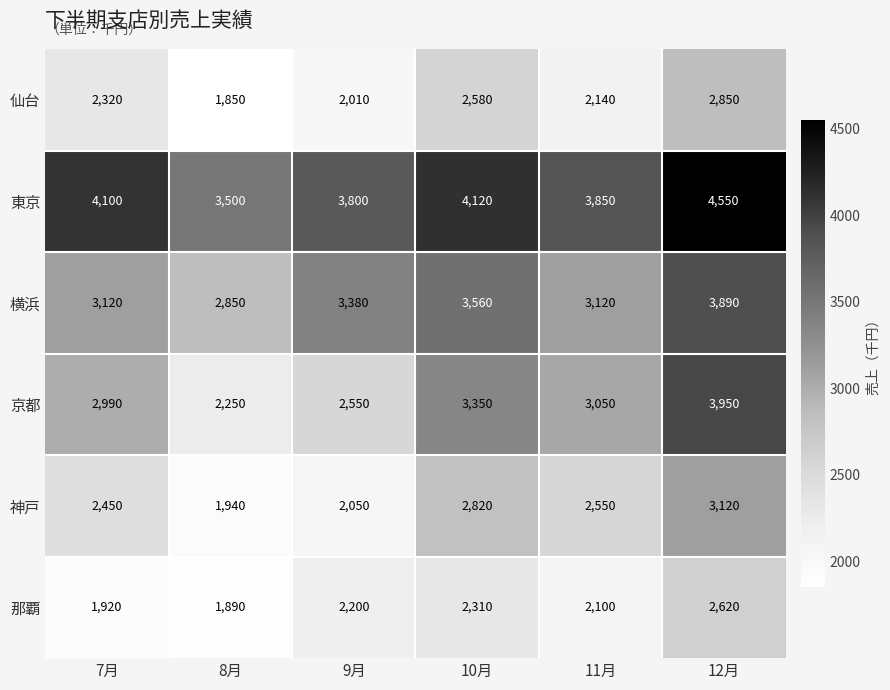

What is the total value across all series at 9月?

15990